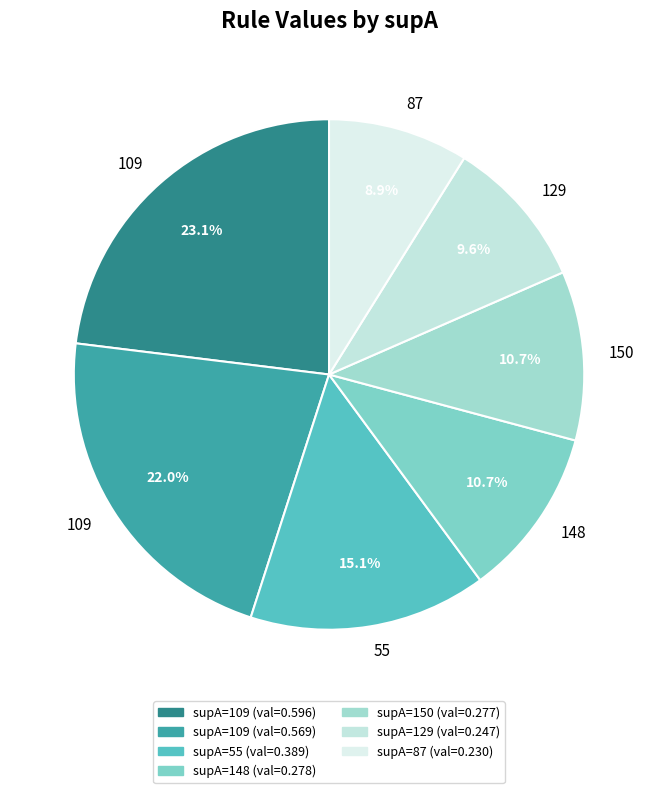

What is the smallest slice in the pie chart?

87